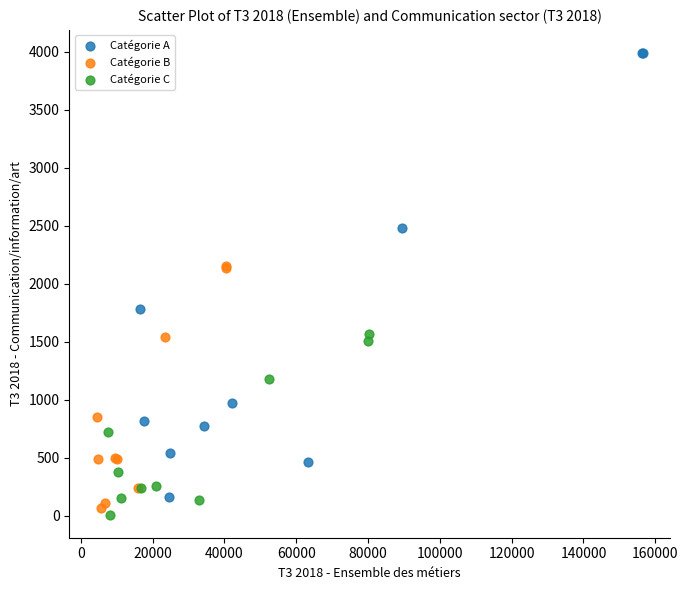

Which series has the largest Y range (max minus min)?

Catégorie A